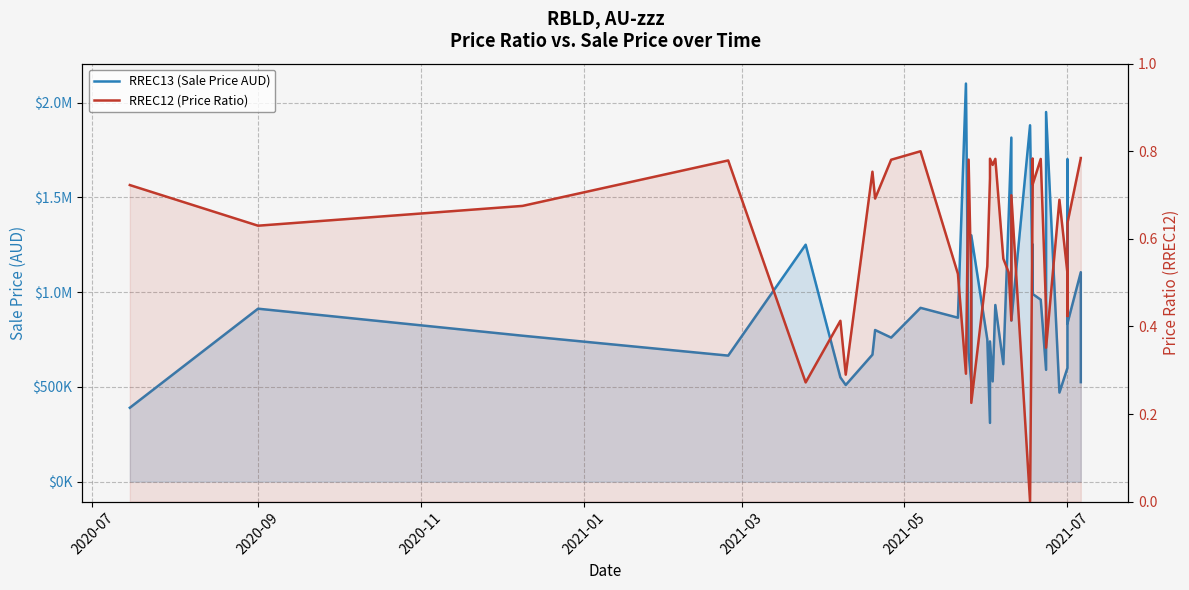

True or false: RREC13 (Sale Price AUD) and RREC12 (Price Ratio) intersect in this chart.

False